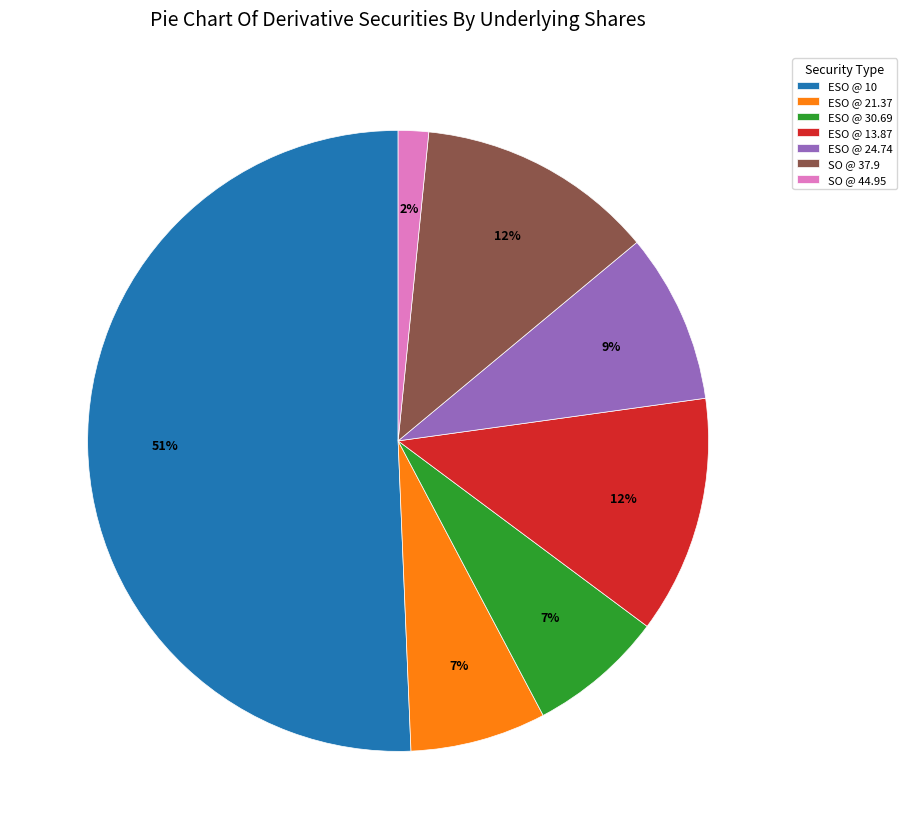

How many slices are in this pie chart?

7